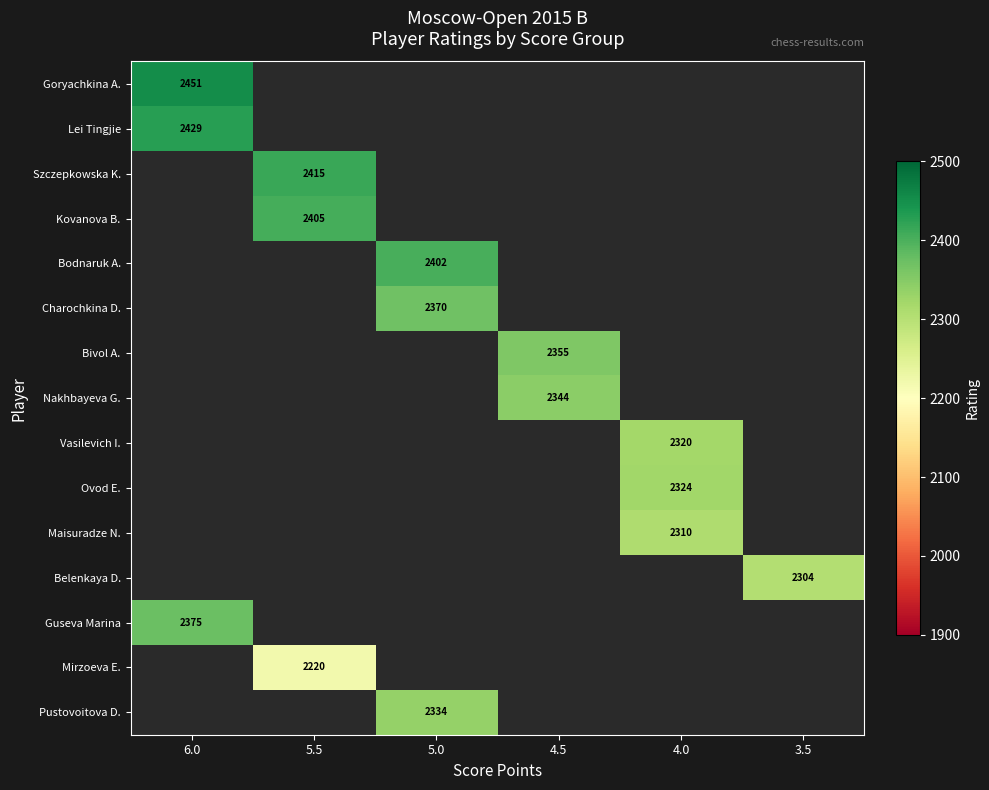

At which category does the chart reach its peak across all series?

6.0